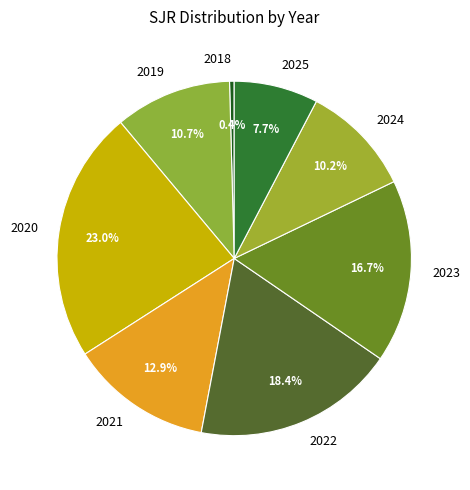

Count the number of slices in the pie.

8